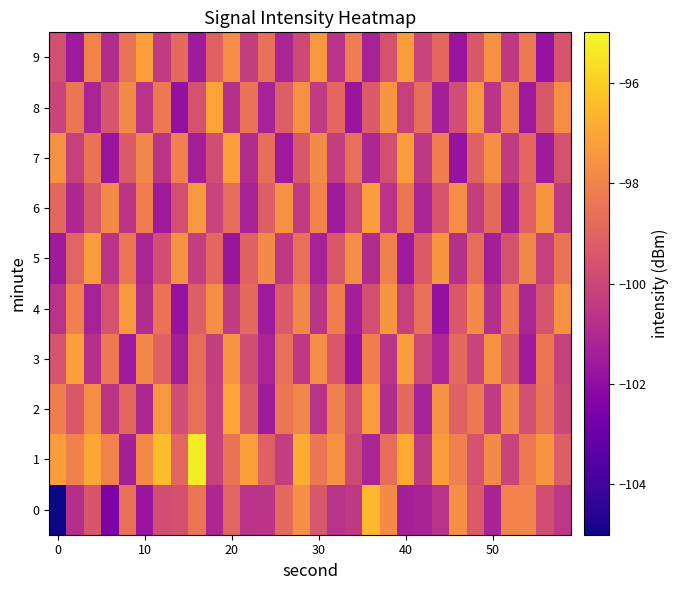

How many categories are shown in the chart?

30